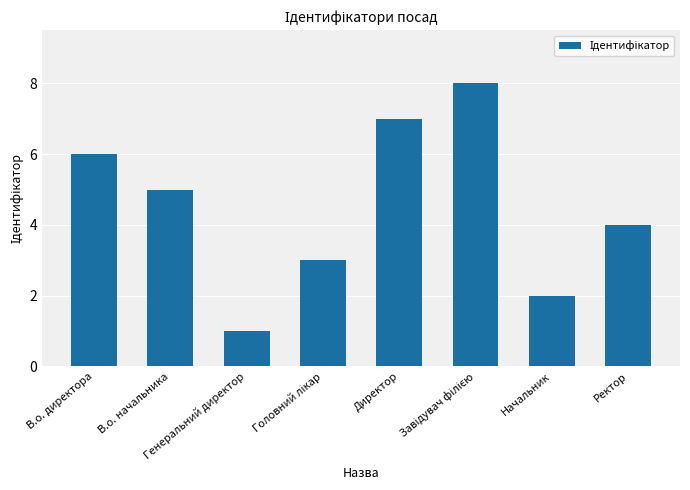

Count the values in the range 3 to 7.

5